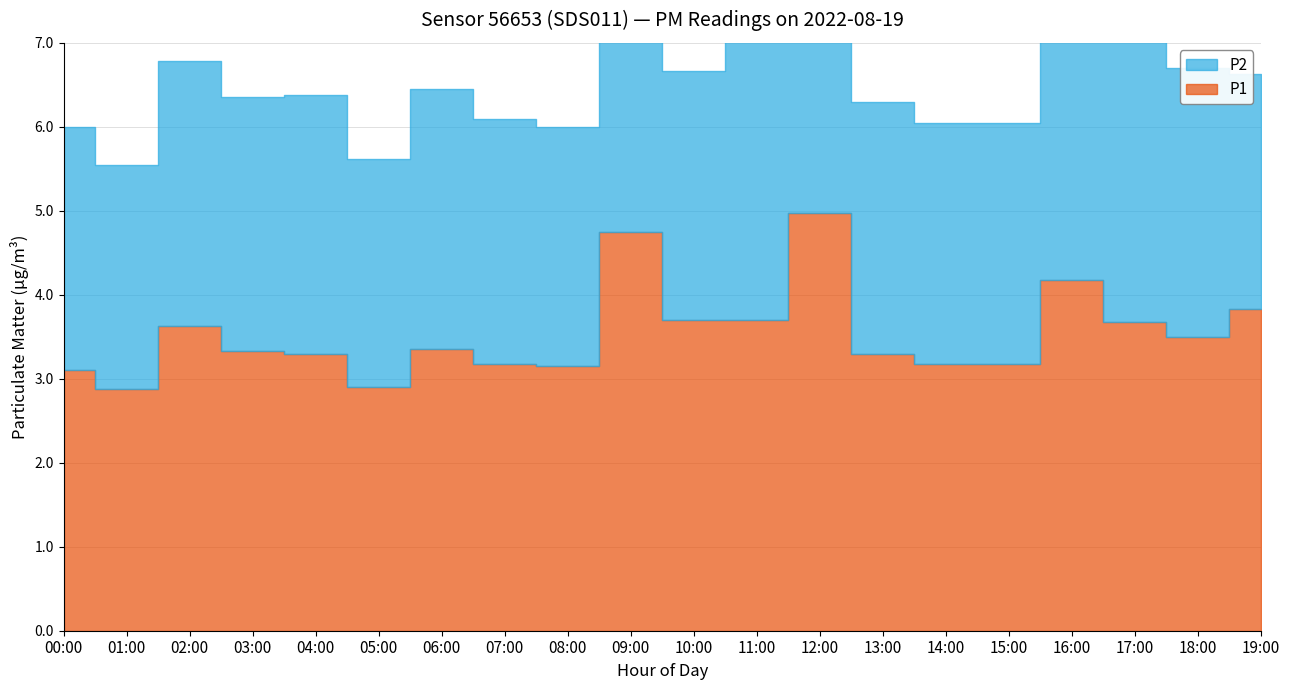

Reading left to right, extract all data points from this chart.

00:00=3.1	01:00=2.9	02:00=3.6	03:00=3.3	04:00=3.3	05:00=2.9	06:00=3.4	07:00=3.2	08:00=3.1	09:00=4.8	10:00=3.7	11:00=3.7	12:00=5.0	13:00=3.3	14:00=3.2	15:00=3.2	16:00=4.2	17:00=3.7	18:00=3.5	19:00=3.8